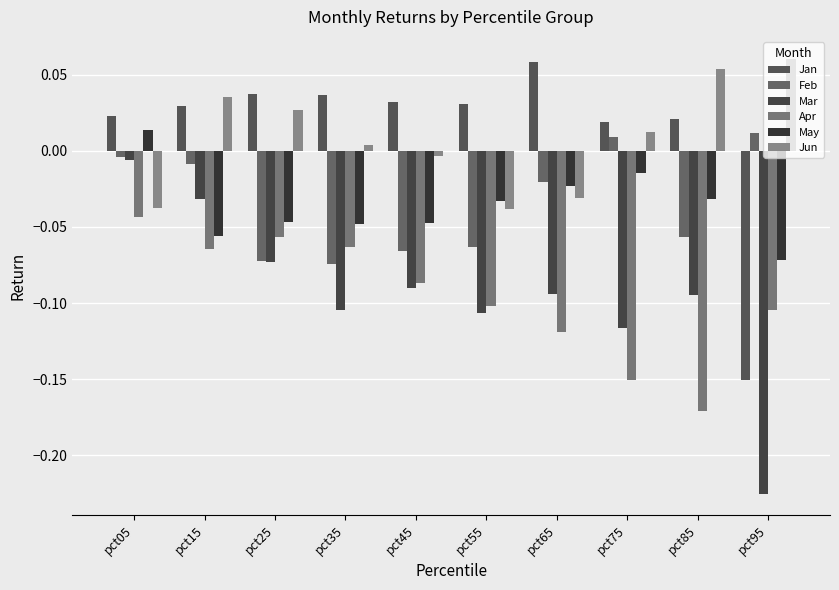

What is the spread (max minus min) of values at pct25?

0.1